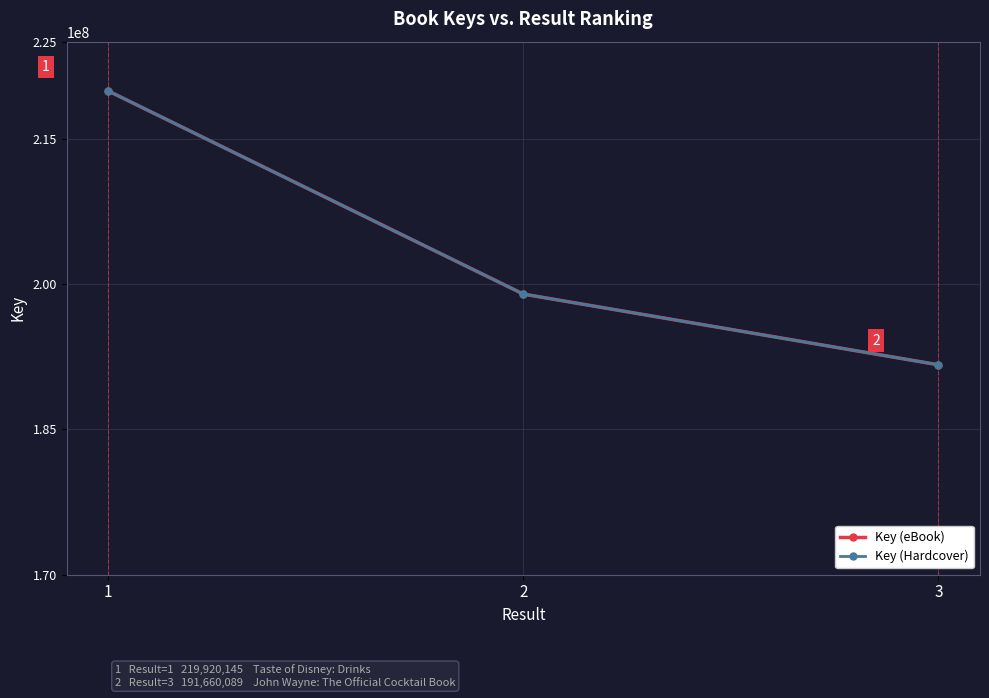

Does the chart have visible grid lines?

Yes